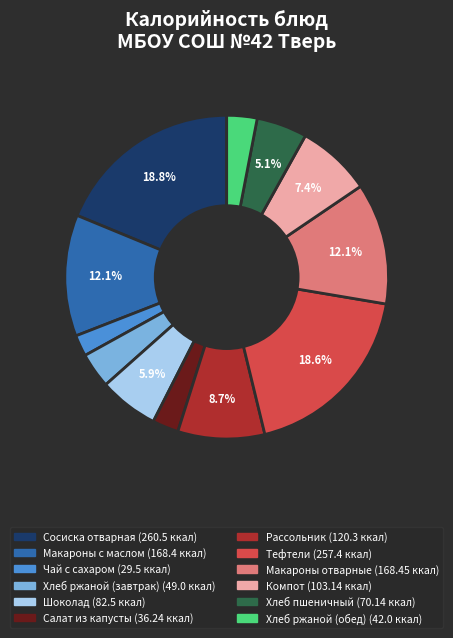

What is the ratio of the value at Макароны отварные to the value at Макароны с маслом?

1.0